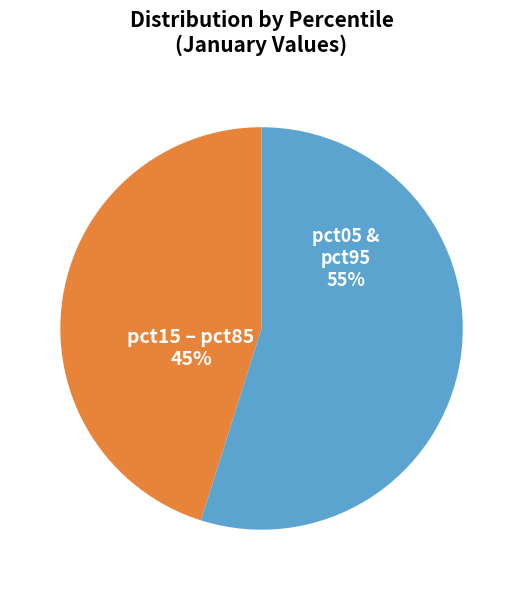

Does any single category account for the majority?

Yes